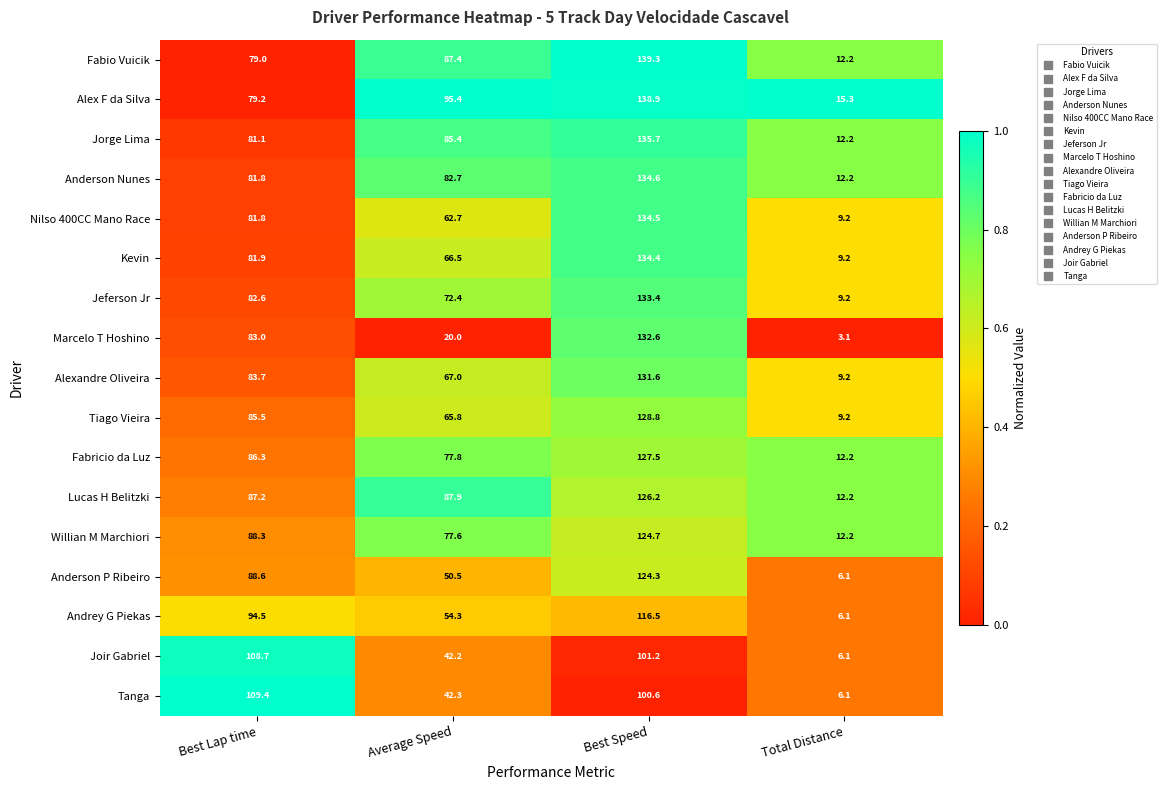

The Marcelo T Hoshino series shows 3.1 at Total Distance. True or false?

True